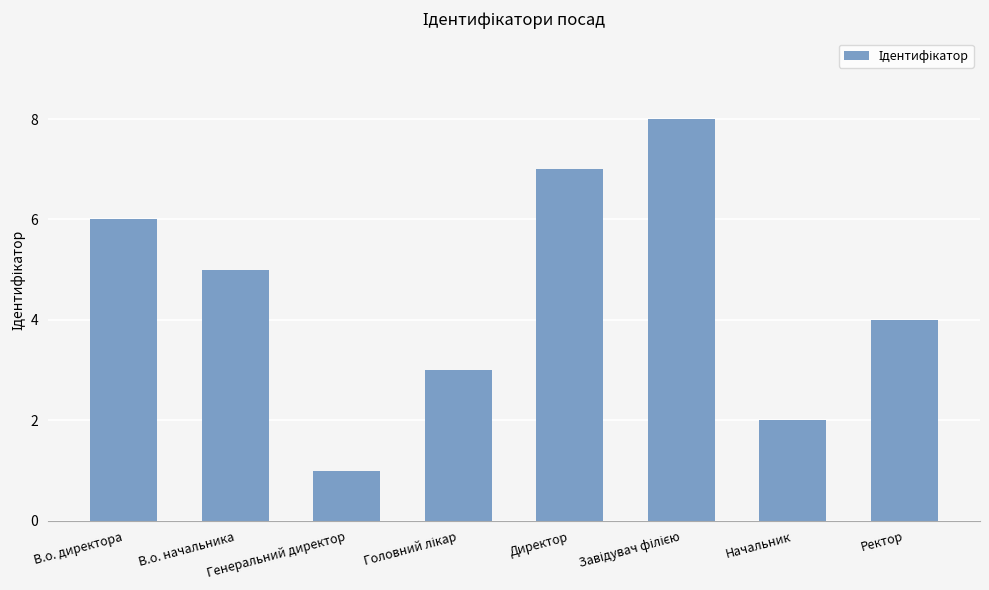

What is the change in value from В.о. директора to Начальник?

-4